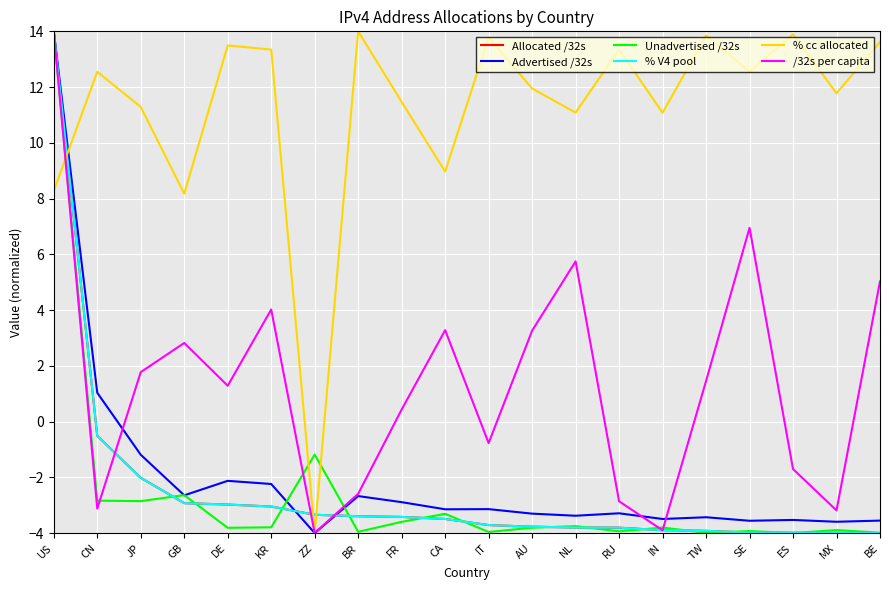

What is the difference between the second highest and minimum values in the Unadvertised /32s series?

2.8